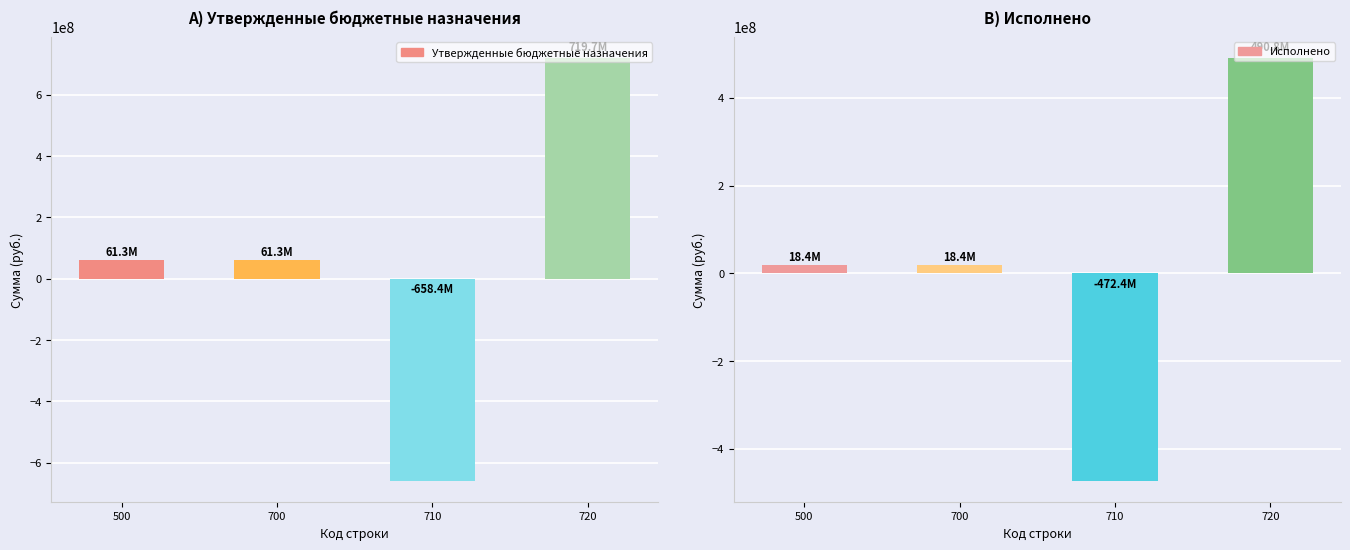

Reading right to left, extract all data points from this chart.

Утвержденные бюджетные назначения: 720=719668882.5	710=-658356372.6	700=61312510.0	500=61312510.0
Исполнено: 720=490832050.4	710=-472386244.4	700=18445806.0	500=18445806.0